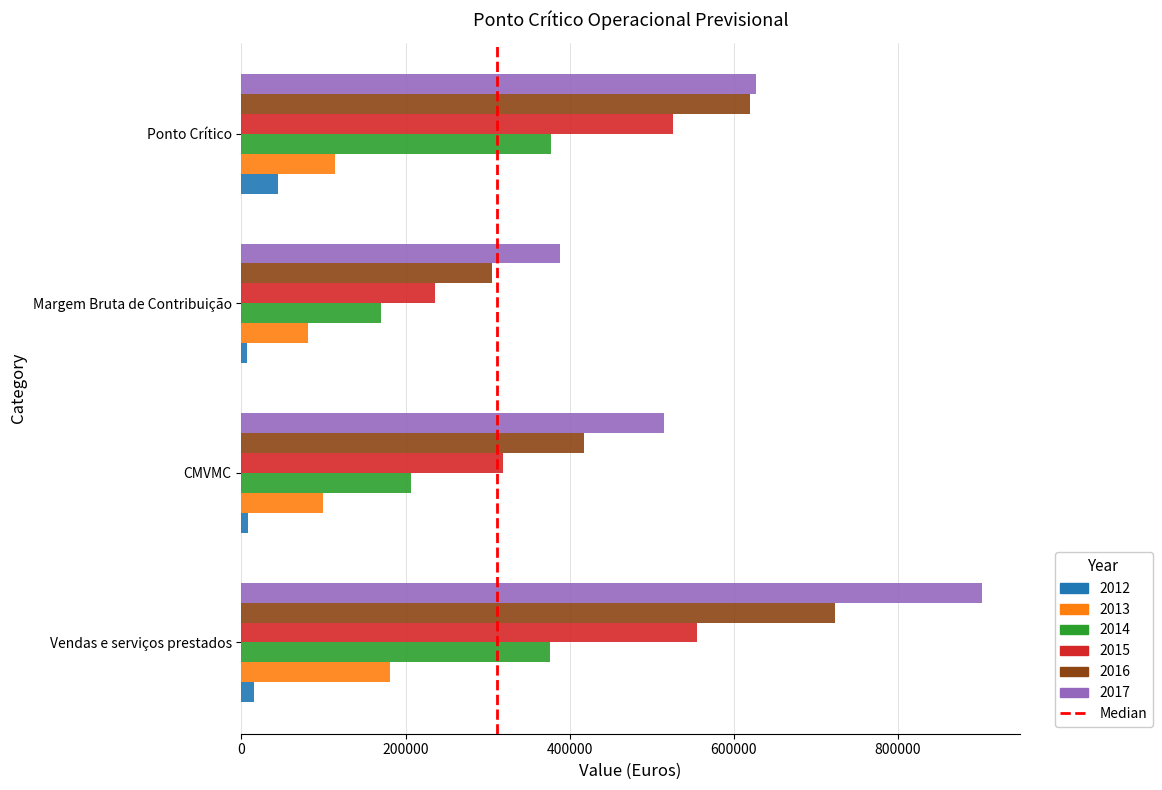

The value of 2016 at Margem Bruta de Contribuição is 406041.5. True or false?

False